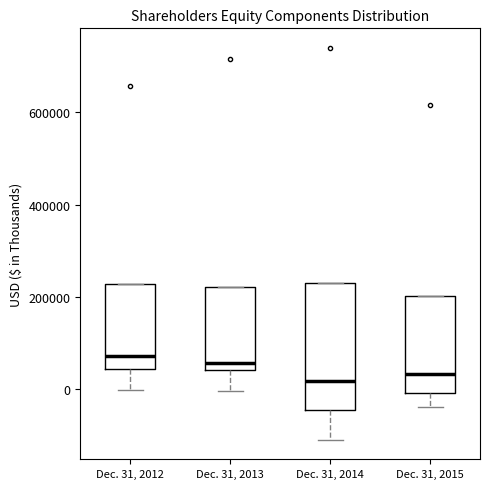

Comparing the boxes themselves (not the whiskers), which one is the tallest?

Dec. 31, 2014